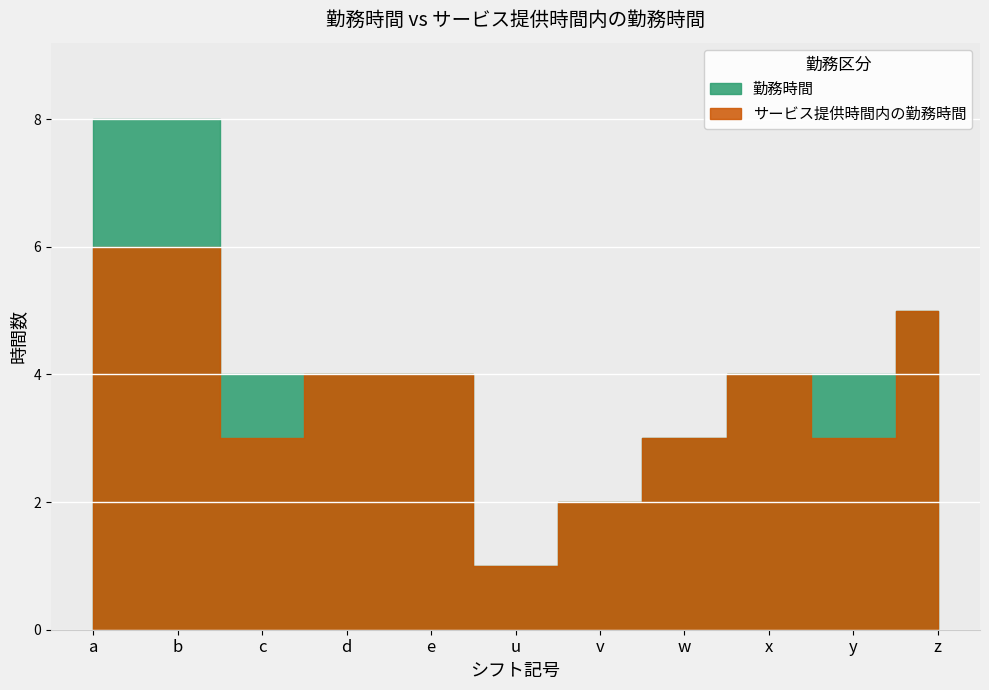

List the series in order of their overall mean, highest first.

勤務時間, サービス提供時間内の勤務時間